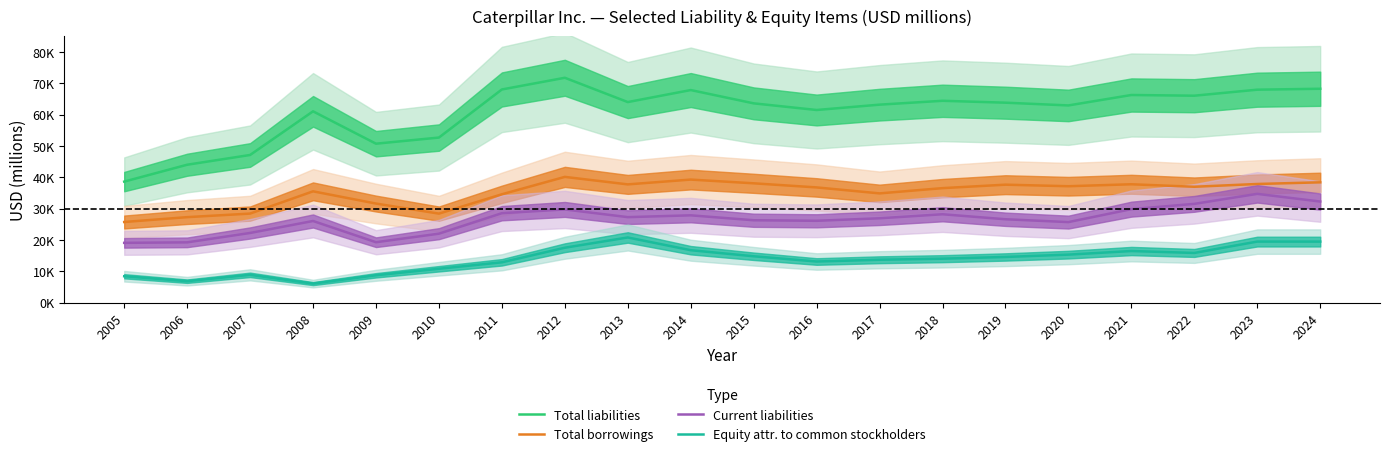

True or false: Total borrowings and Current liabilities cross at least once.

False